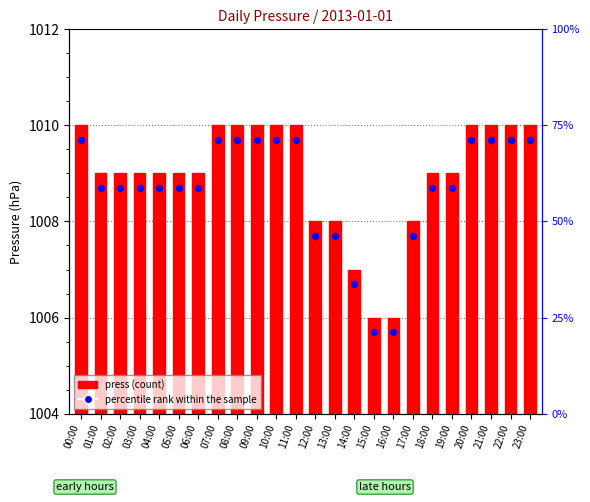

What are all the series names shown in the legend?

press, percentile rank within the sample